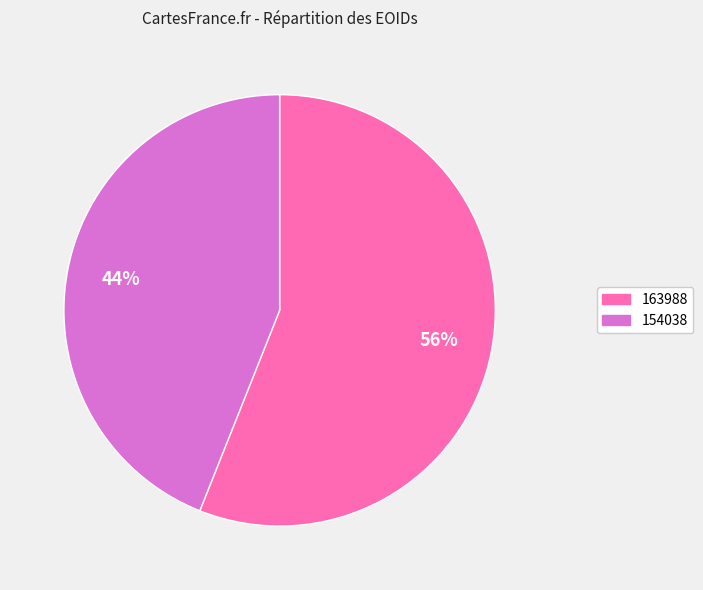

Count the number of slices in the pie.

2